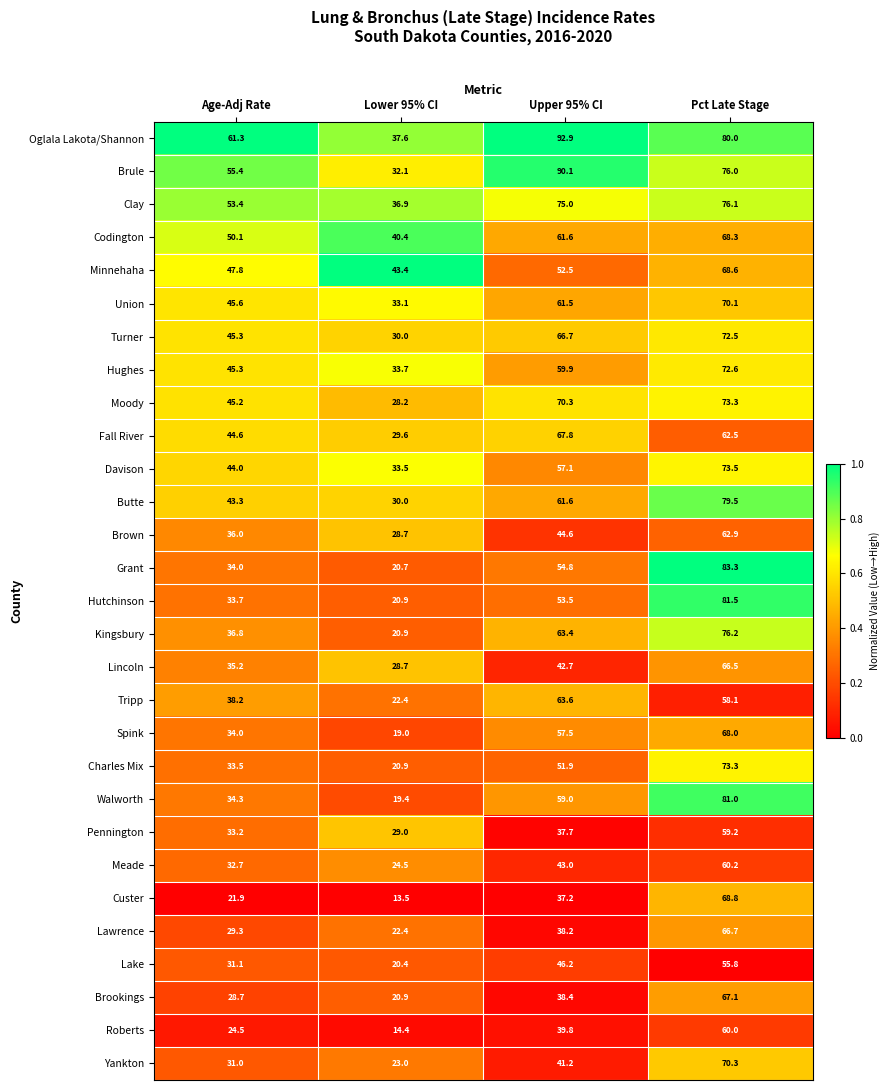

List the labels in order of Butte value, largest first.

Pct Late Stage, Upper 95% CI, Age-Adj Rate, Lower 95% CI